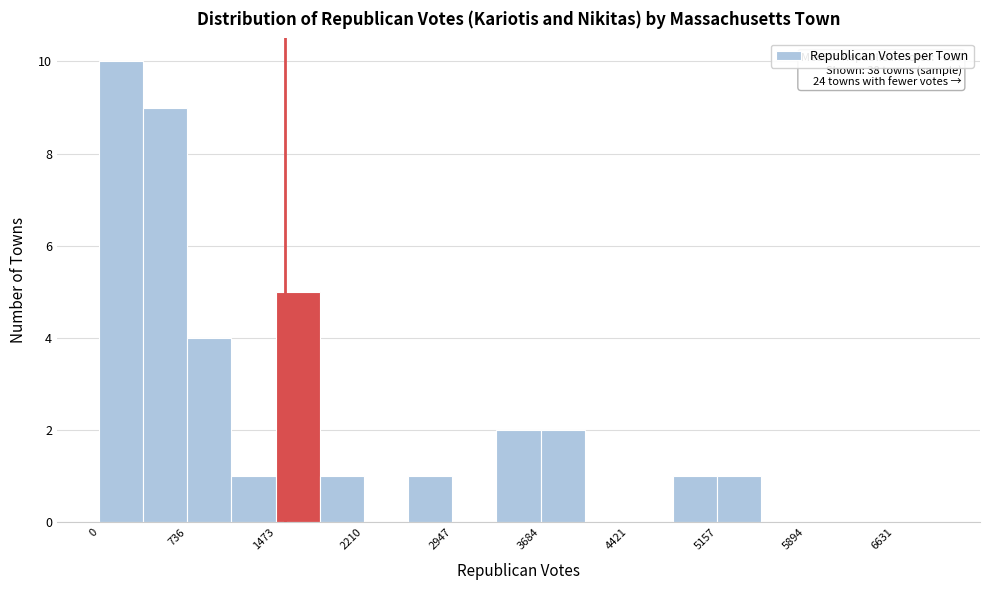

Read against the x-axis, roughly where is the centre of the tallest bar?

200